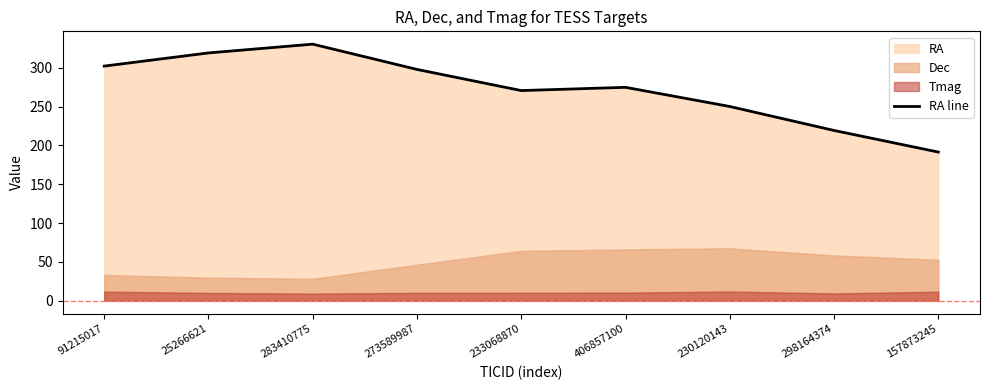

List the labels in order of value, smallest first.

157873245, 298164374, 230120143, 233068870, 406857100, 273589987, 91215017, 25266621, 283410775